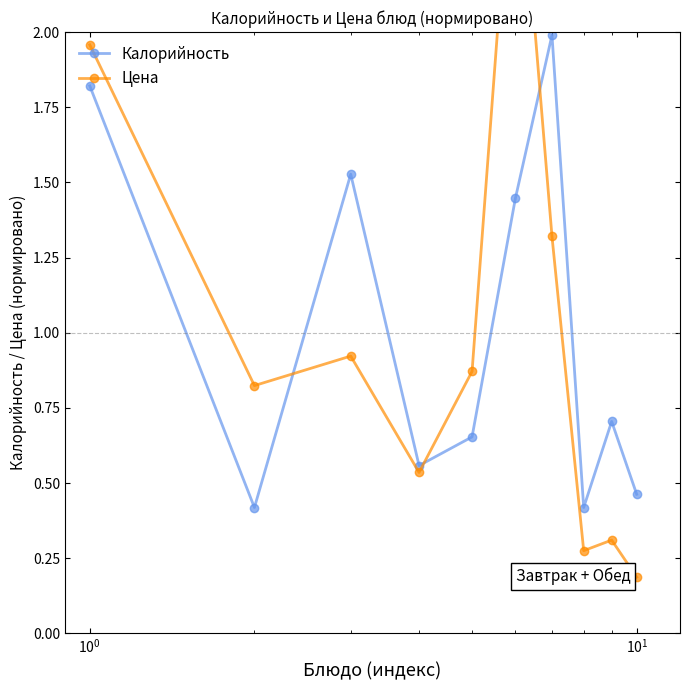

True or false: Калорийность has more than 0 points higher than both neighbors.

True